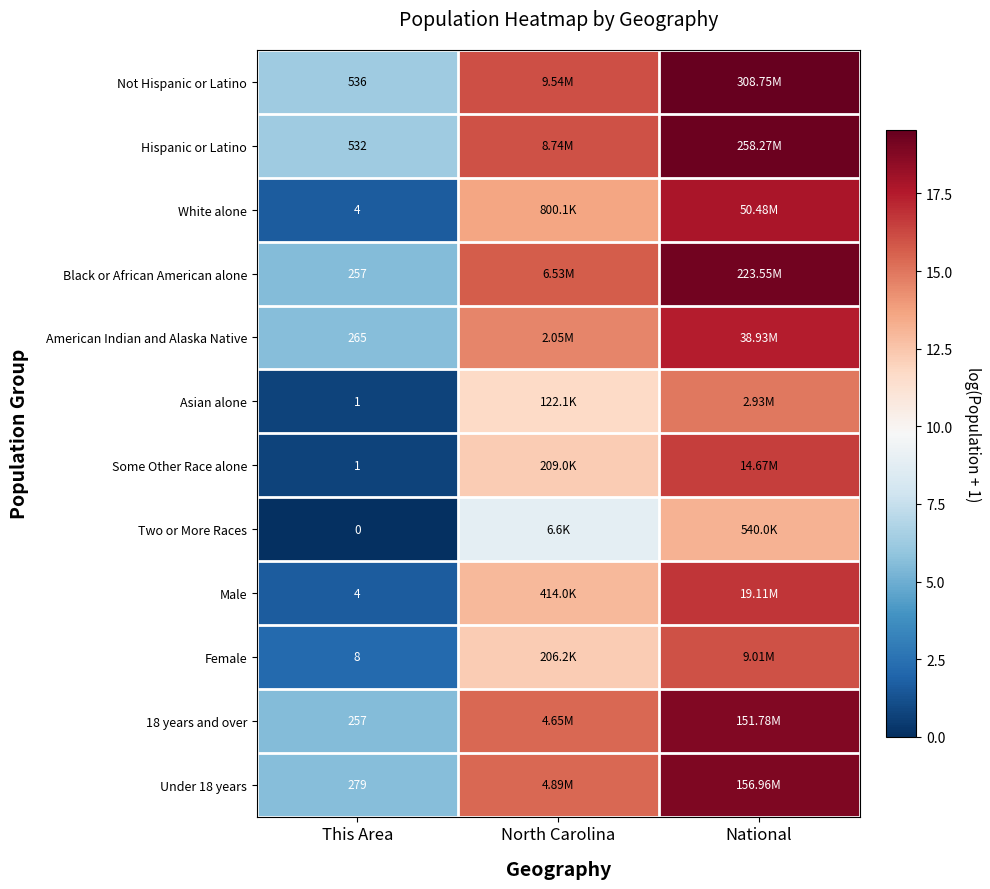

Rank the categories by Two or More Races value from lowest to highest.

This Area, North Carolina, National